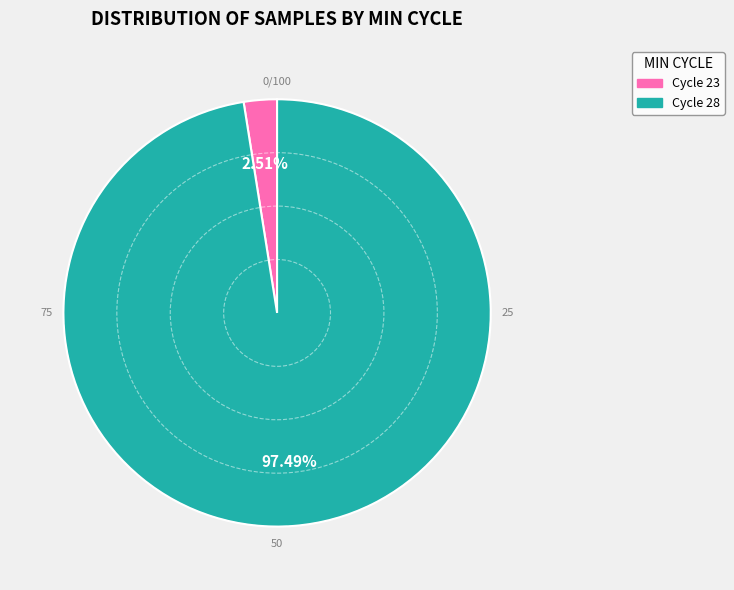

Does any single category account for the majority?

Yes